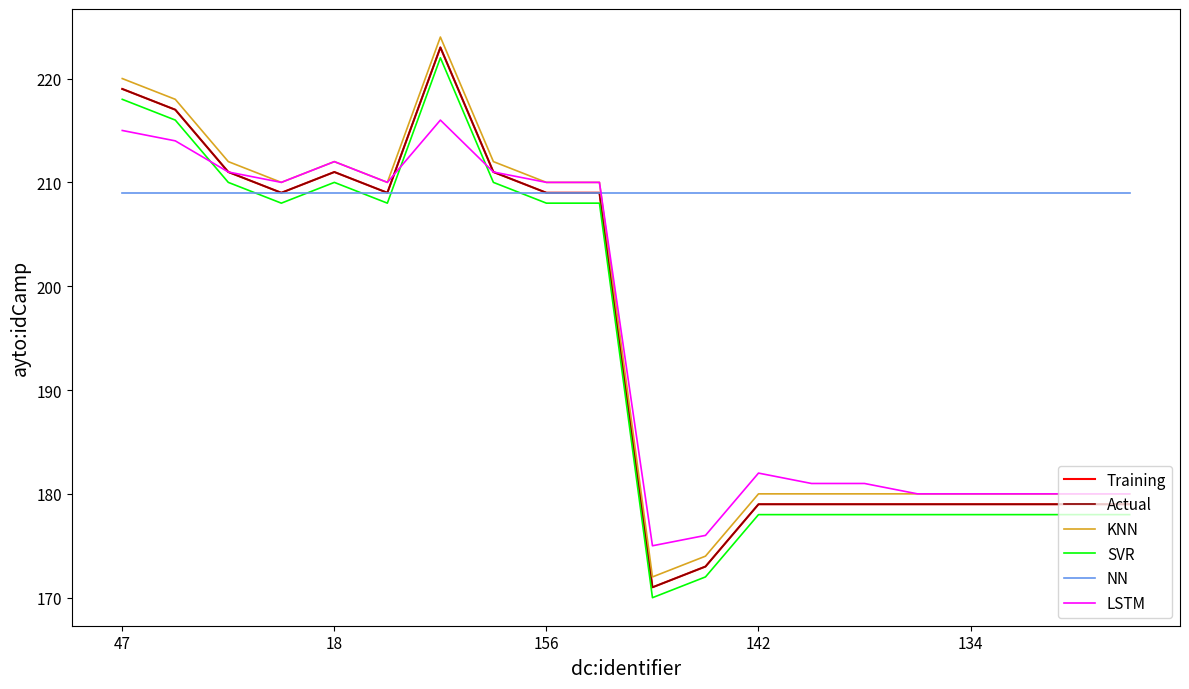

Where does the LSTM series first go above 210?

47